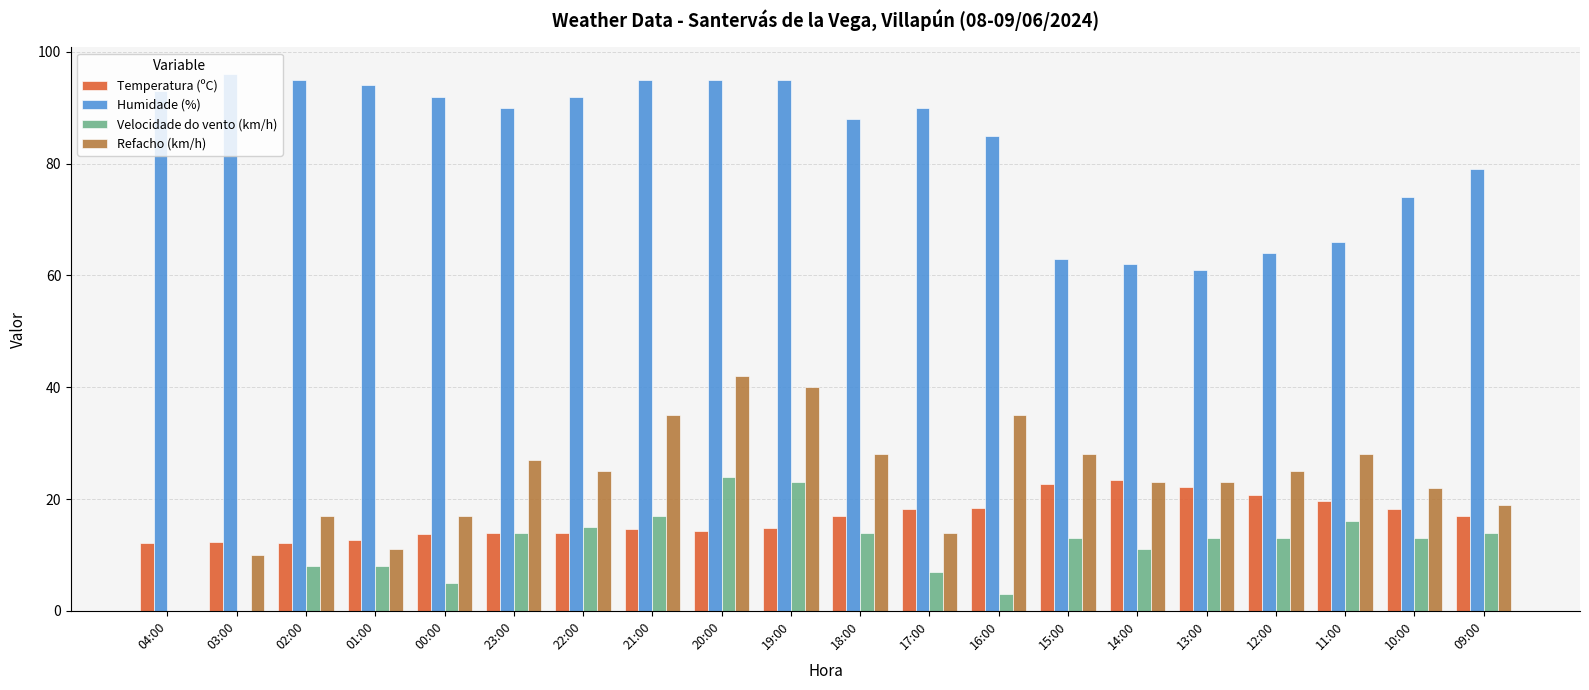

What is the total value across all series at 17:00?

129.2